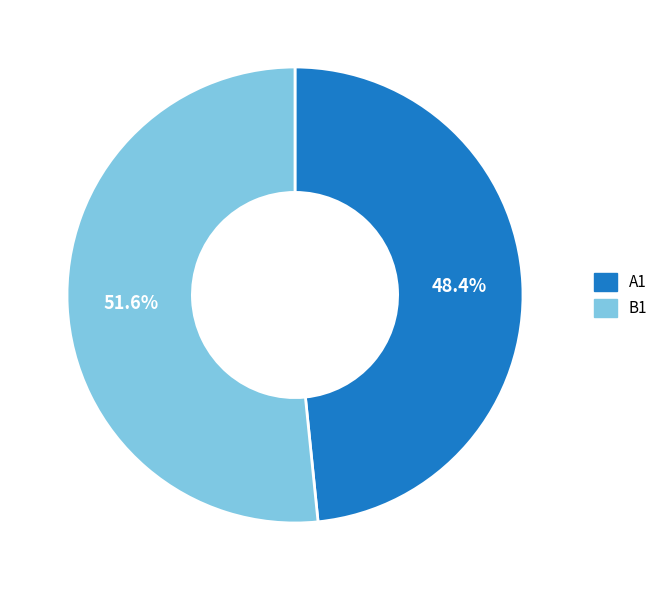

To the nearest percent, what percentage of the pie is A1?

48%